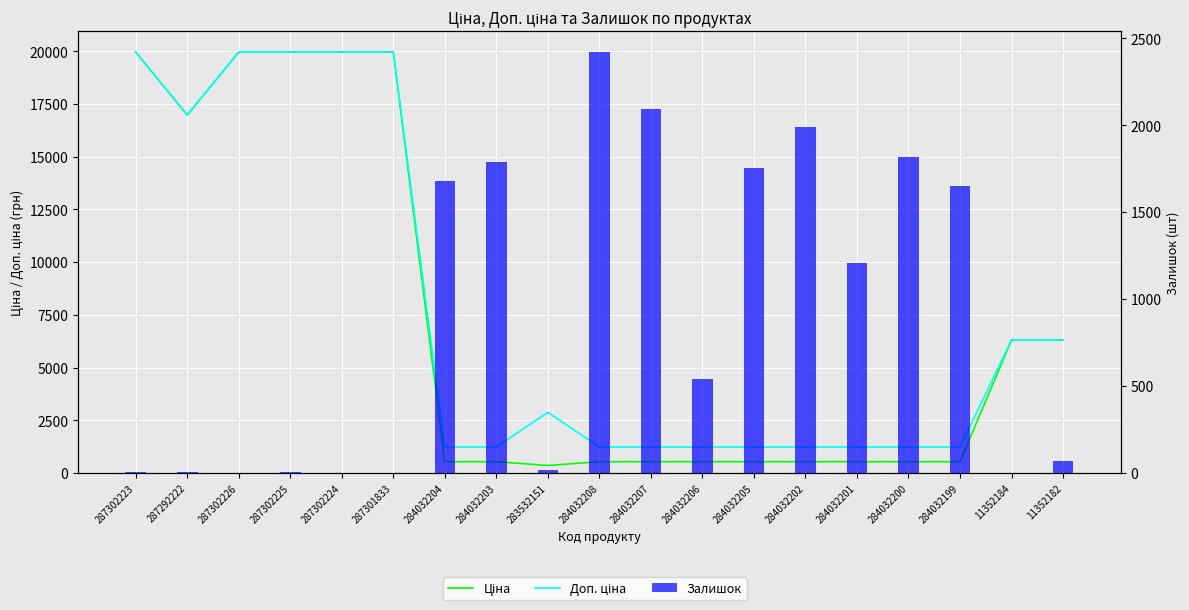

Reading right to left, list all the values displayed in this chart.

Ціна: 6308.8	6308.8	539.0	539.0	539.0	539.0	539.0	539.0	539.0	539.0	359.9	539.0	539.0	19964.2	19964.2	19964.2	19964.2	16976.3	19964.2
Доп. ціна: 6308.8	6308.8	1235.4	1235.4	1235.4	1235.4	1235.4	1235.4	1235.4	1235.4	2878.8	1235.4	1235.4	19964.2	19964.2	19964.2	19964.2	16976.3	19964.2
Залишок: 67.0	3.0	1649.0	1816.0	1207.0	1992.0	1757.0	539.0	2096.0	2419.0	15.0	1786.0	1677.0	0.0	3.0	5.0	0.0	4.0	7.0